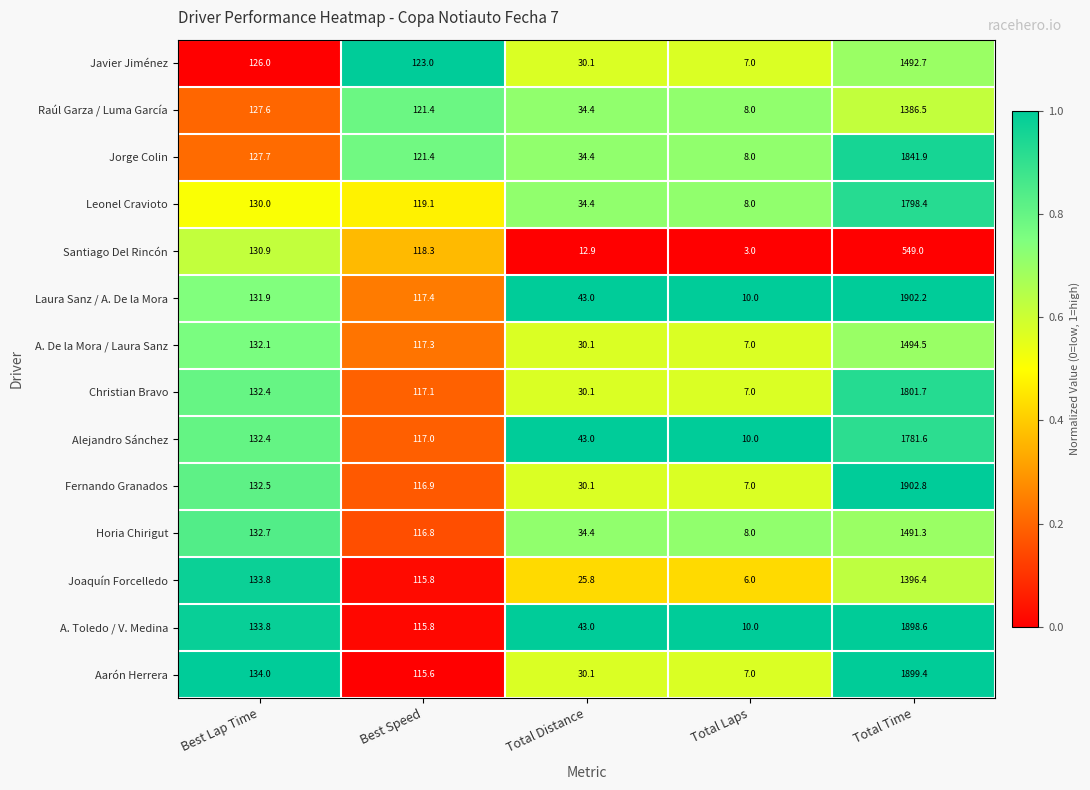

Which series has the widest spread of values?

Fernando Granados